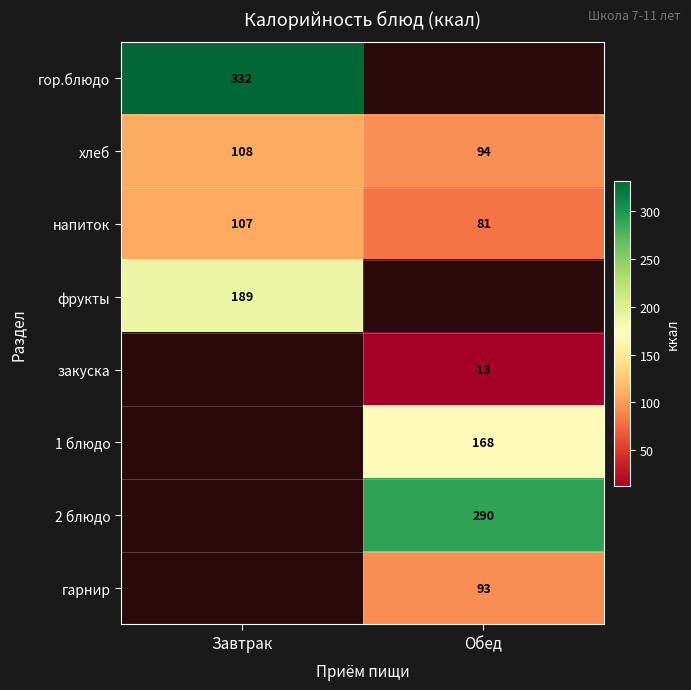

True or false: напиток has a value of 107 at Завтрак.

True